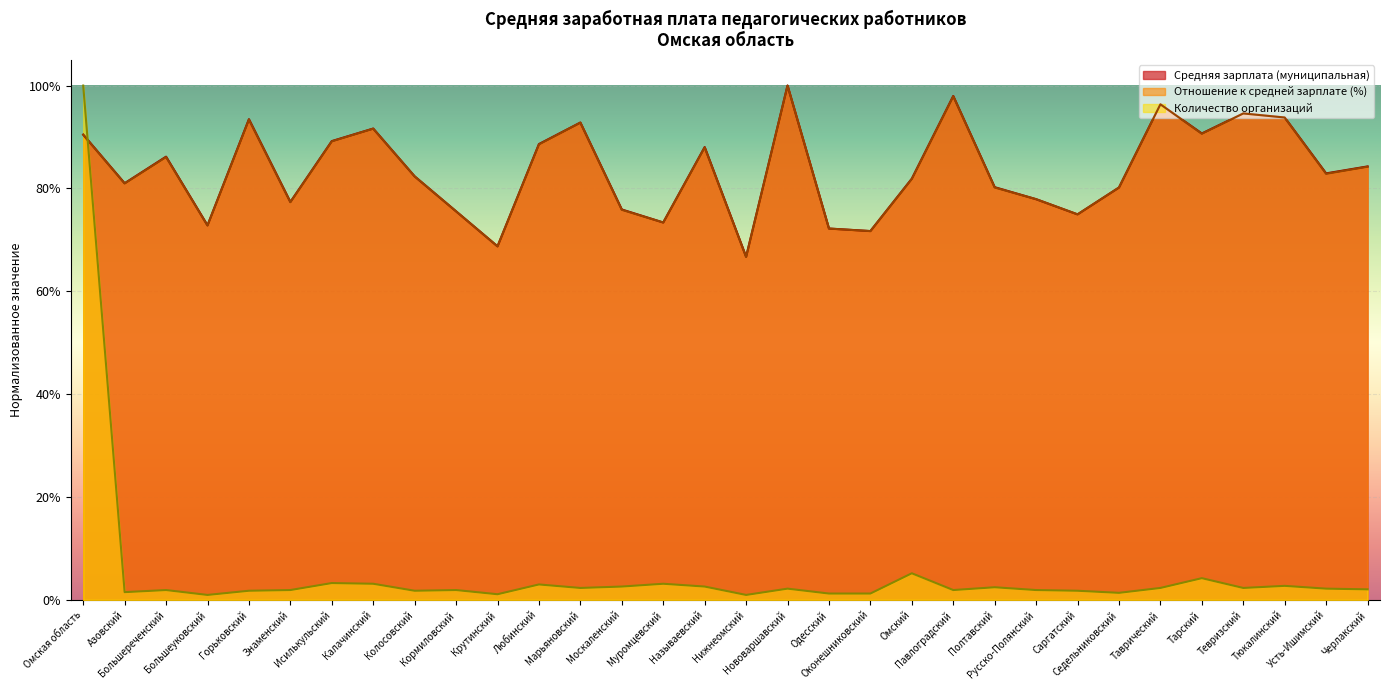

Read the Средняя зарплата (муниципальная) value at Калачинский.

0.9